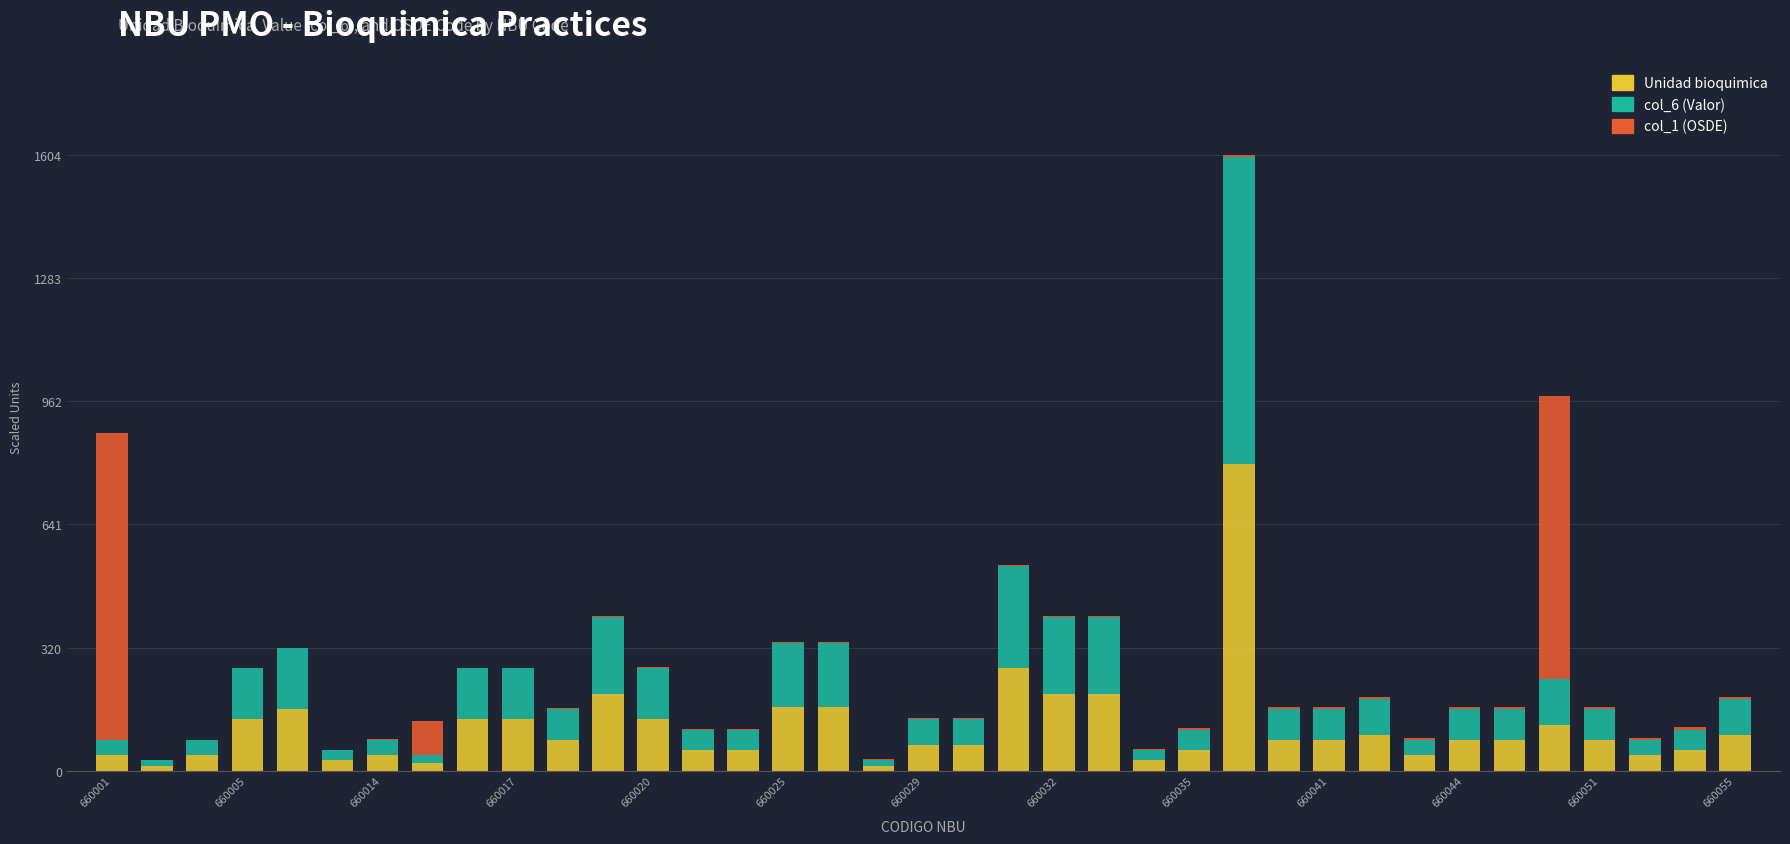

What is the highest value of the Unidad bioquimica series?

800.0